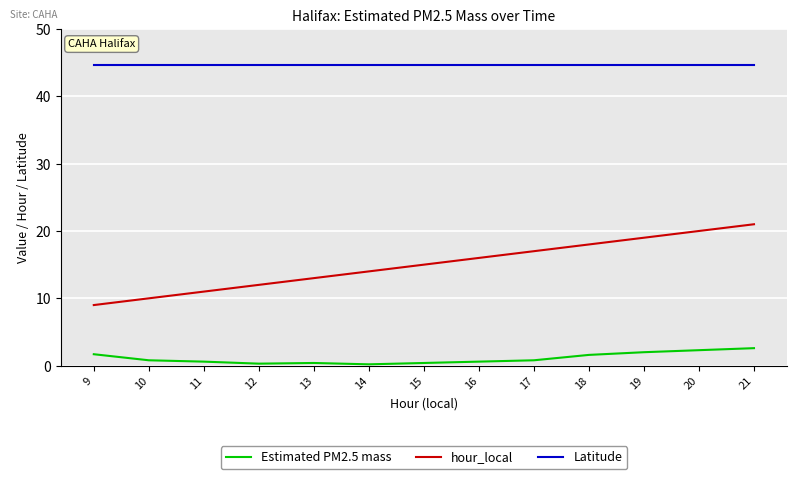

What are all the series names shown in the legend?

Estimated PM2.5 mass, hour_local, Latitude